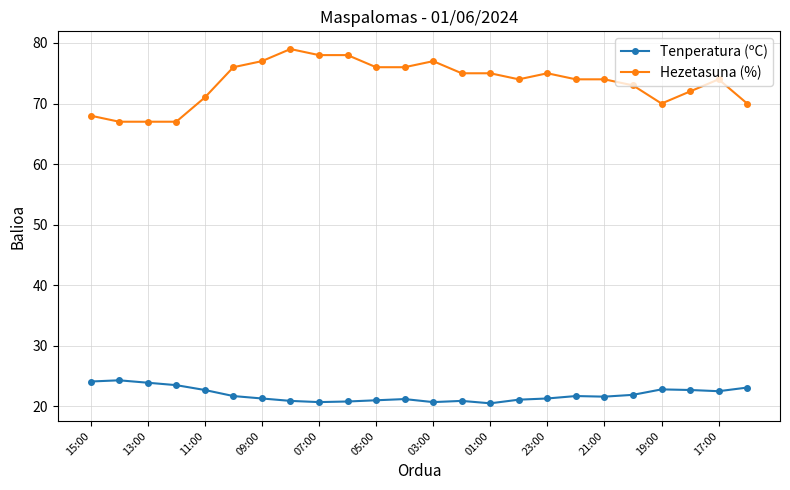

Rank the series by their average value, from lowest to highest.

Tenperatura (ºC), Hezetasuna (%)